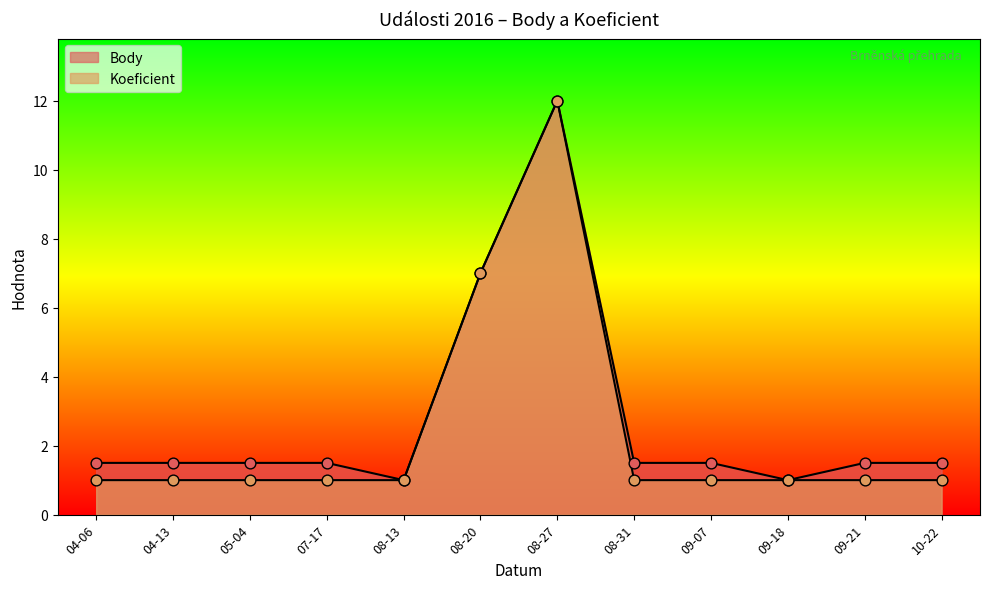

Which series has the largest total across all categories?

Body